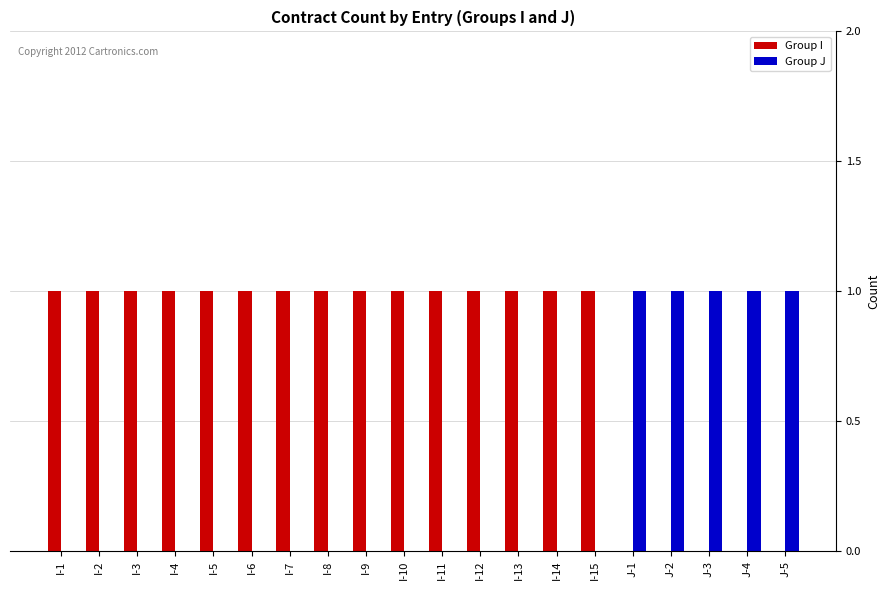

The value of Group I at J-5 is -1. True or false?

False